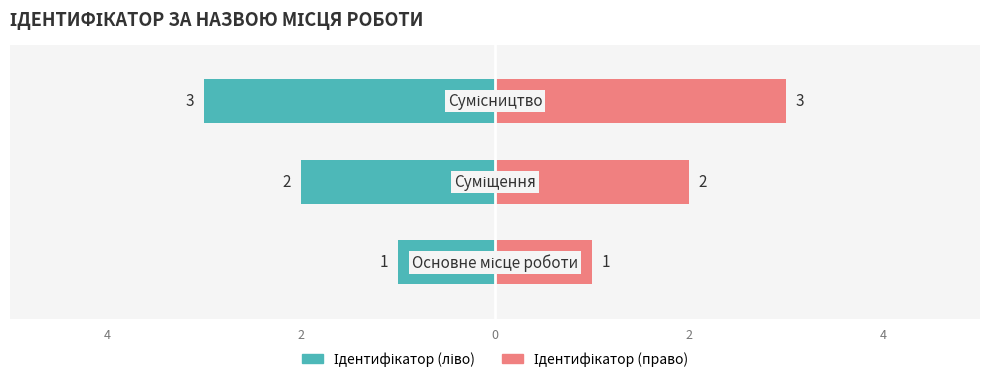

What is the difference between the maximum and second lowest values in the Ідентифікатор (ліво) series?

1